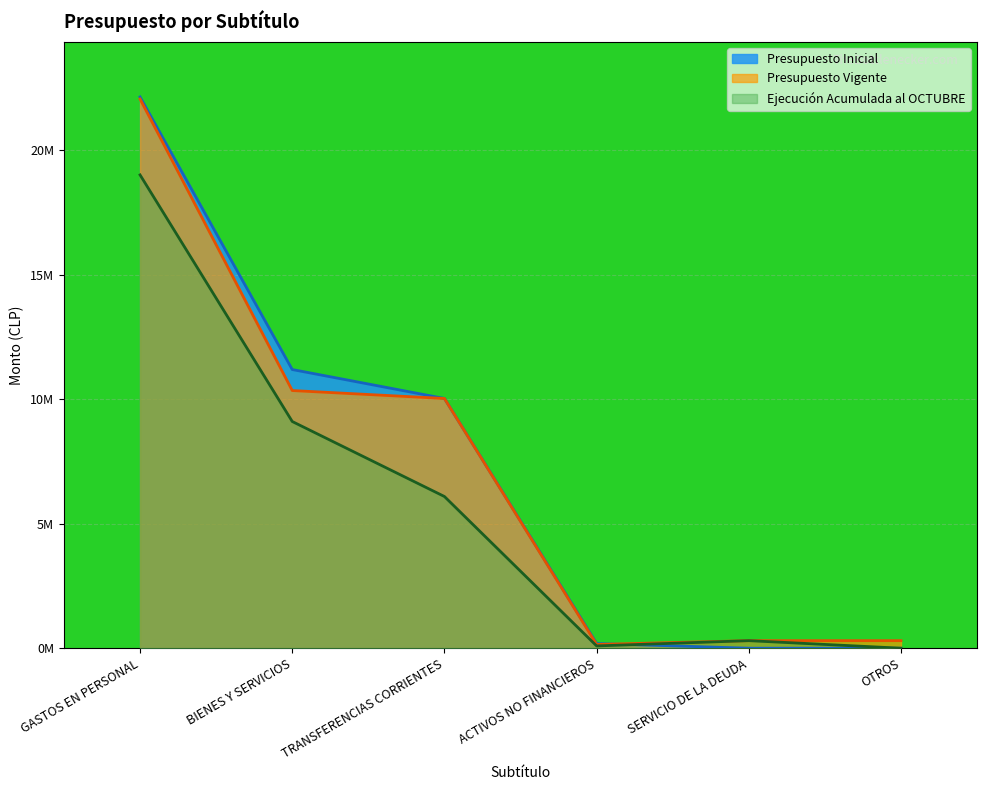

How many series are shown in this chart?

3